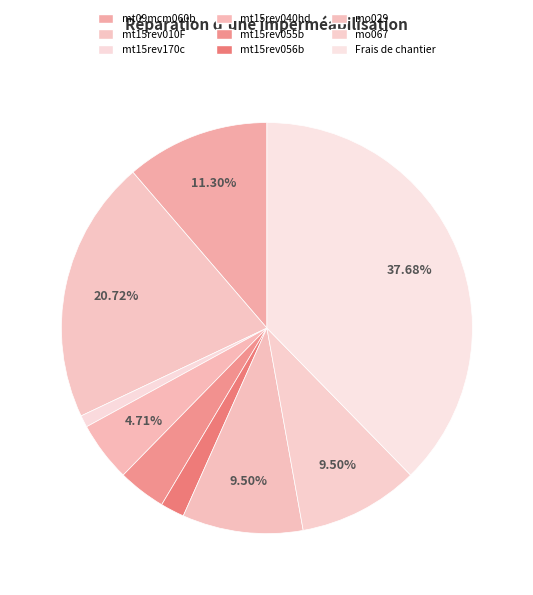

Rank the categories by value from lowest to highest.

mt15rev170c, mt15rev056b, mt15rev055b, mt15rev040hd, mo029, mo067, mt09mcm060b, mt15rev010F, Frais de chantier